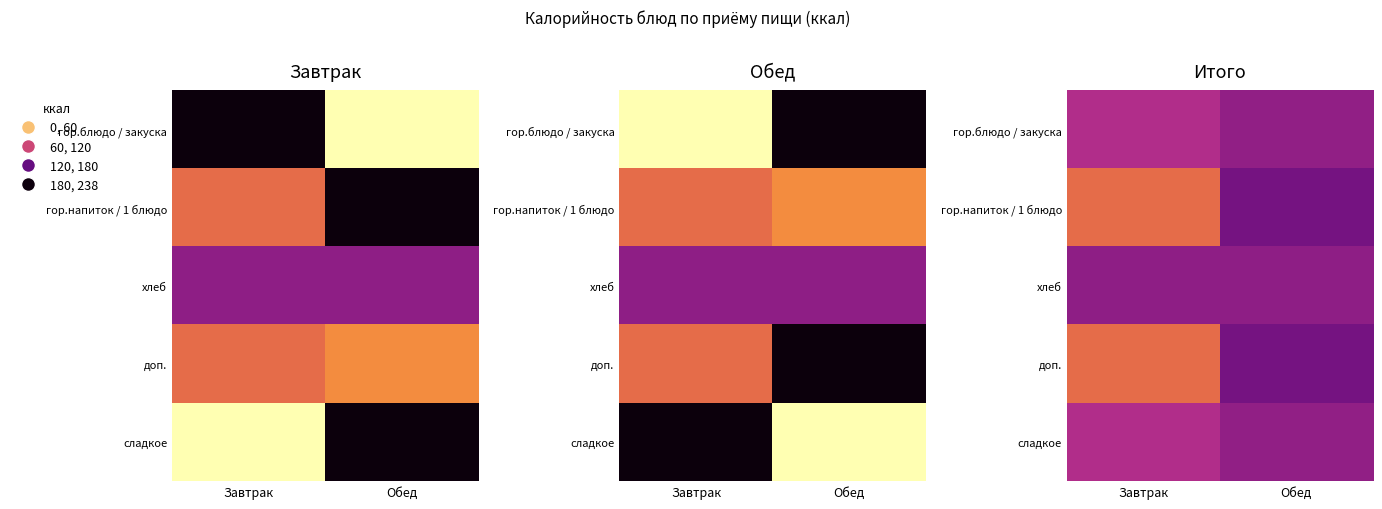

List the labels in order of сладкое value, smallest first.

Завтрак, Обед